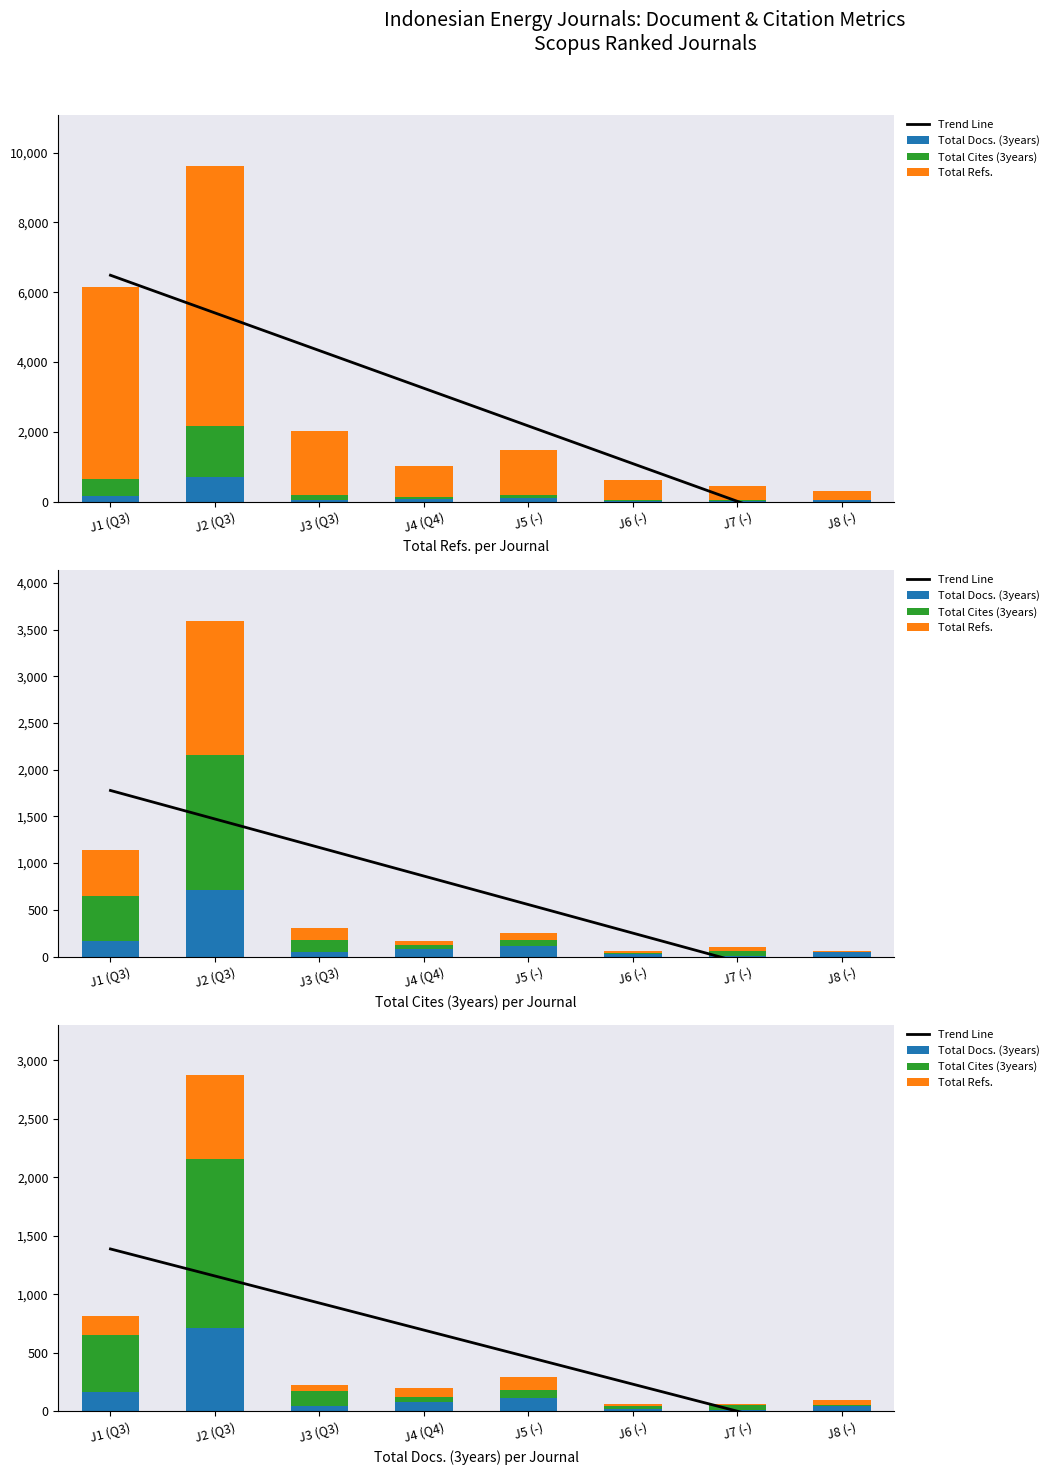

How many data points does each series have?

8